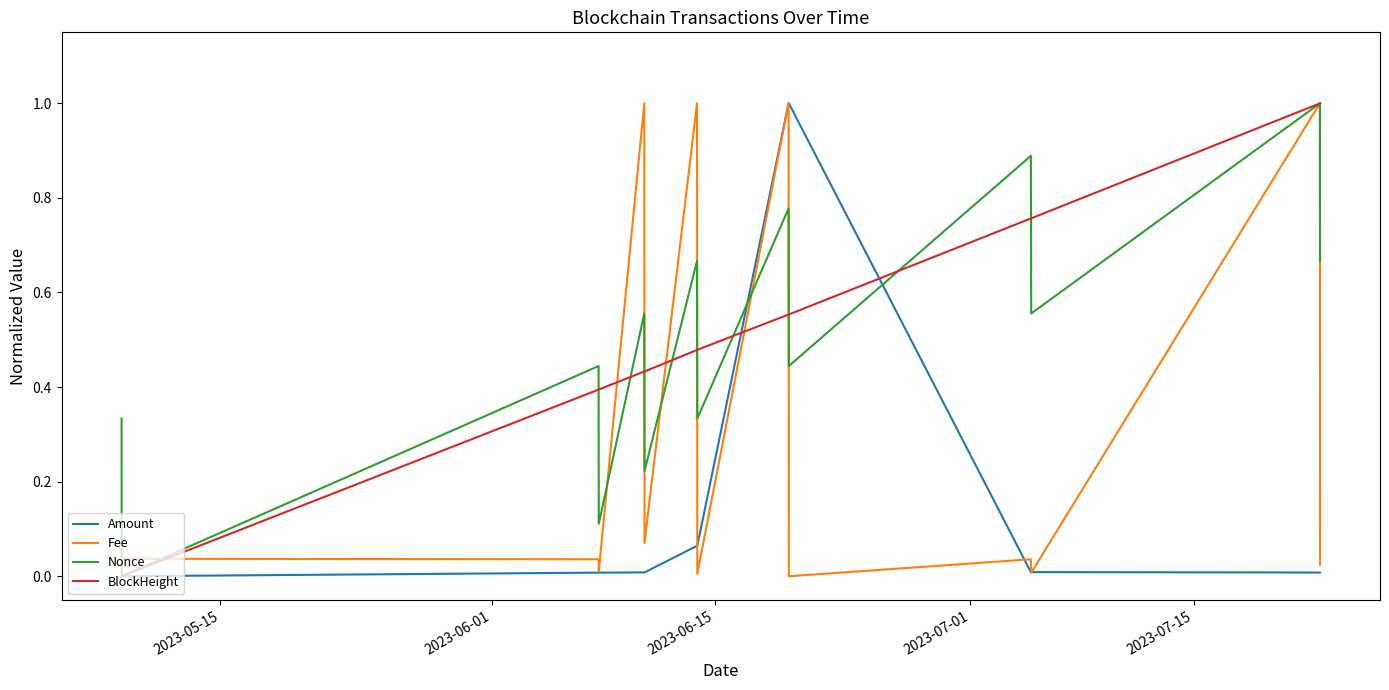

What is the maximum value shown in the chart?

1.0